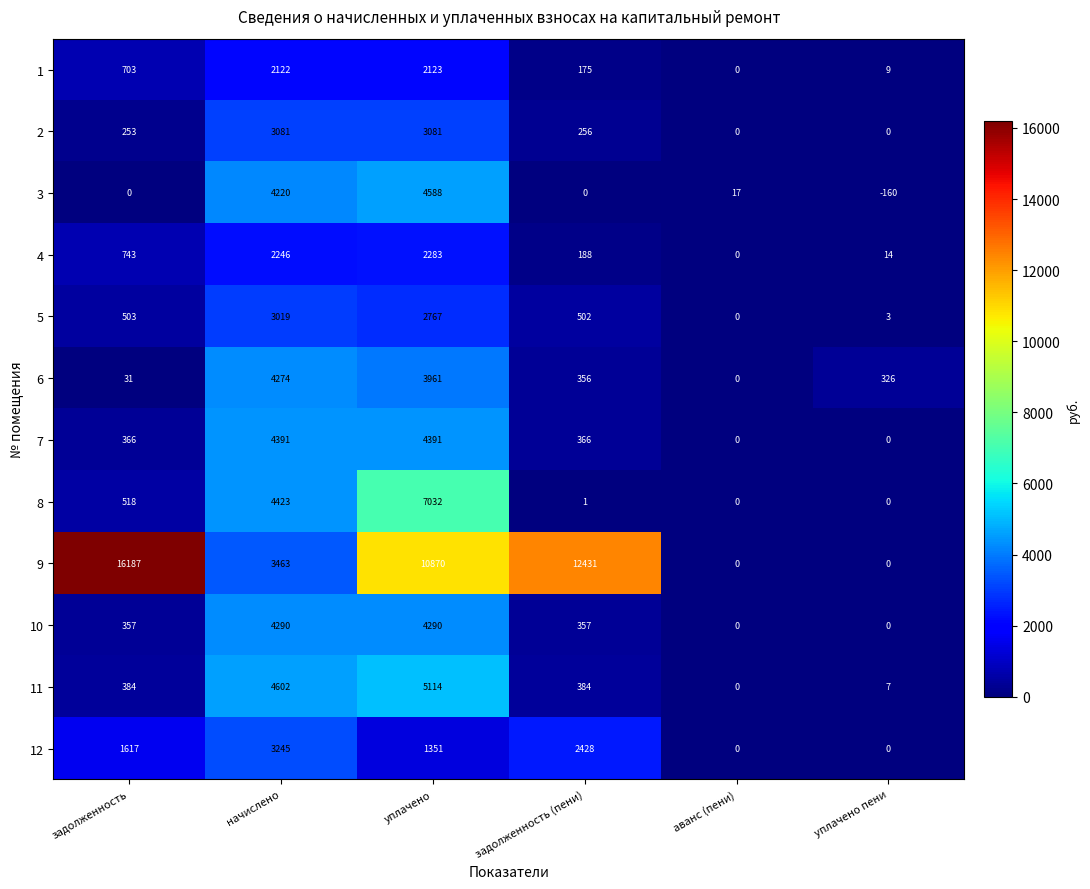

How many data points does each series have?

6